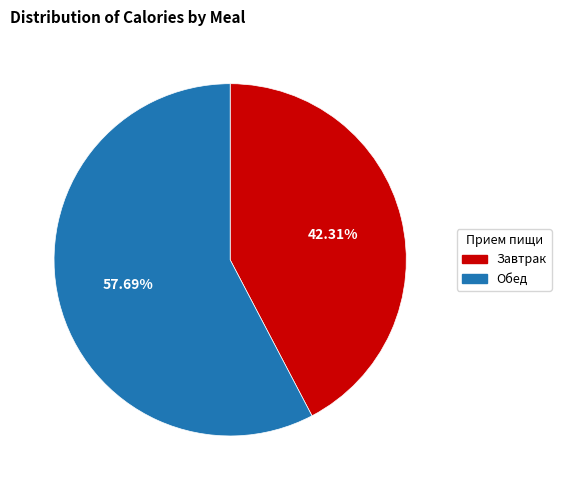

To the nearest percent, what is the average slice percentage?

50%